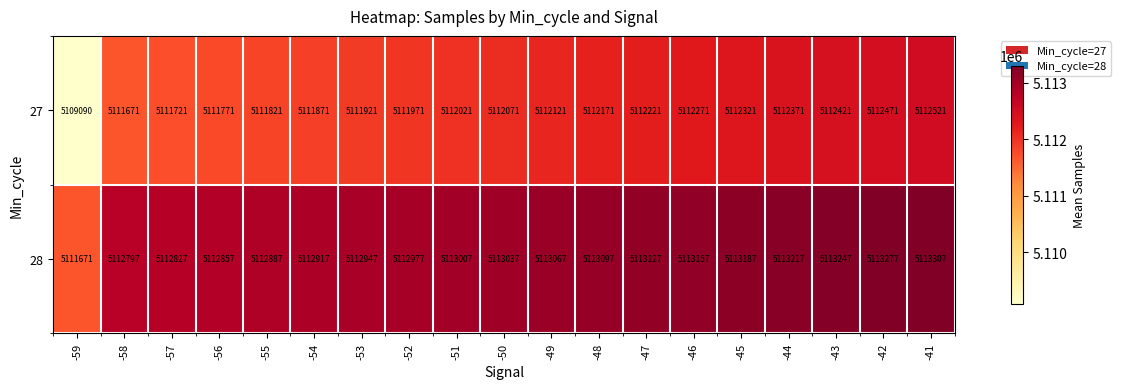

At -56, list the series in order from smallest to largest.

27, 28